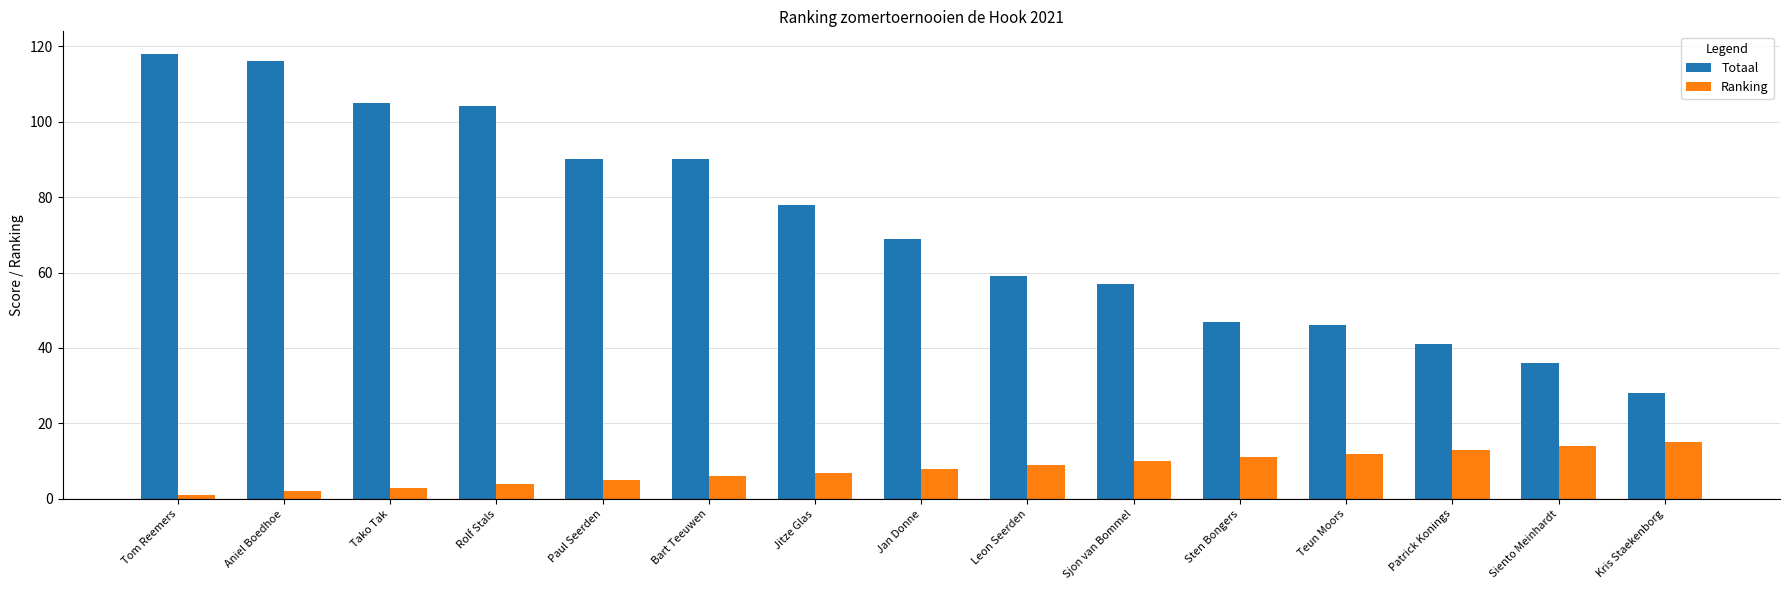

Are the bars horizontal?

No